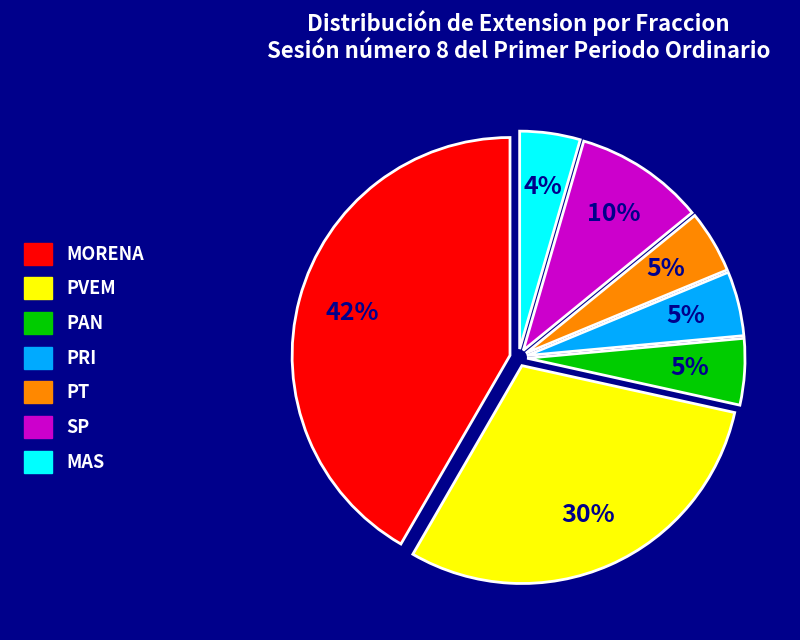

What is the ratio of the value at PAN to the value at PRI?

1.0